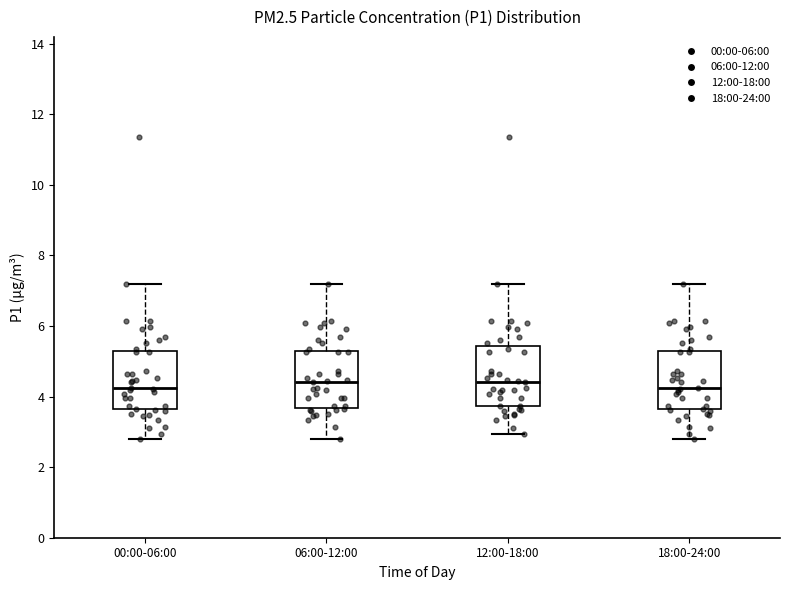

Reading left to right, transcribe this box plot: for each box, give where its median line is, the range the box spans, and where its two whiskers end, as read against the y-axis. The values are not printed on the chart, so give them approximately, as read against the axis.

00:00-06:00: median 4.2, box 3.6 to 5.4, whiskers 2.8 to 7.2
06:00-12:00: median 4.4, box 3.6 to 5.4, whiskers 2.8 to 7.2
12:00-18:00: median 4.4, box 3.8 to 5.4, whiskers 3.0 to 7.2
18:00-24:00: median 4.2, box 3.6 to 5.4, whiskers 2.8 to 7.2